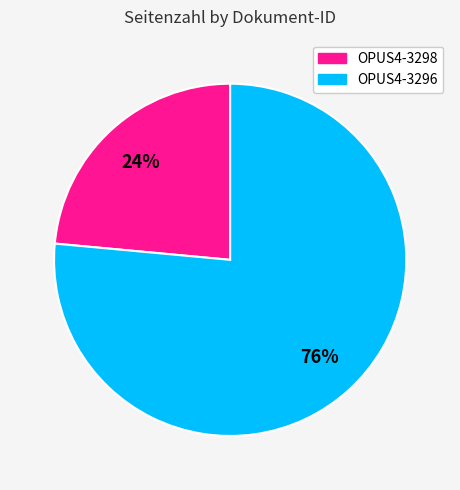

Which has a higher value, OPUS4-3296 or OPUS4-3298?

OPUS4-3296